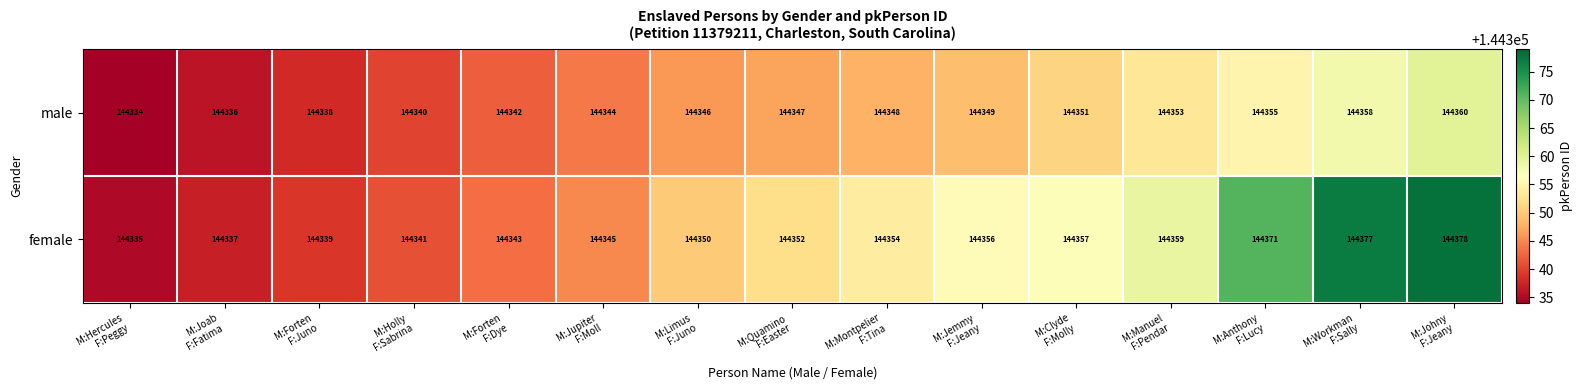

Reading left to right, transcribe all the data shown in this chart.

male: 144334	144336	144338	144340	144342	144344	144346	144347	144348	144349	144351	144353	144355	144358	144360
female: 144335	144337	144339	144341	144343	144345	144350	144352	144354	144356	144357	144359	144371	144377	144378